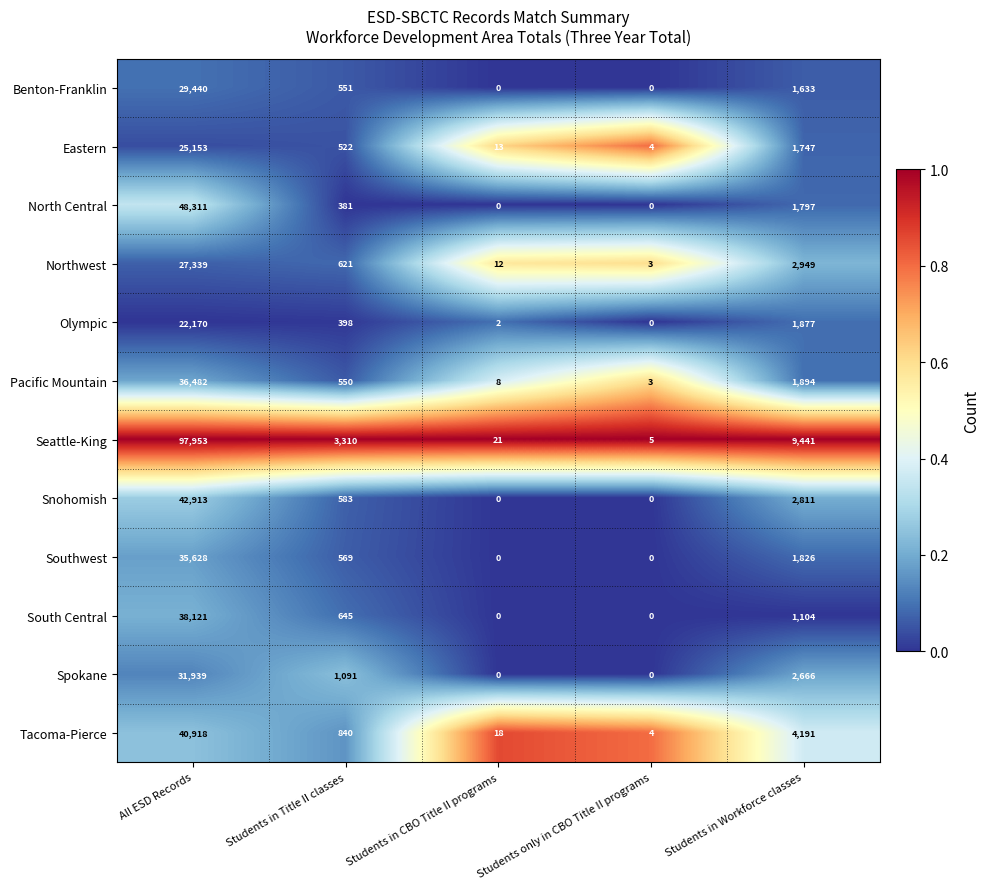

Rank the series by their maximum value, from highest to lowest.

Seattle-King, North Central, Snohomish, Tacoma-Pierce, South Central, Pacific Mountain, Southwest, Spokane, Benton-Franklin, Northwest, Eastern, Olympic